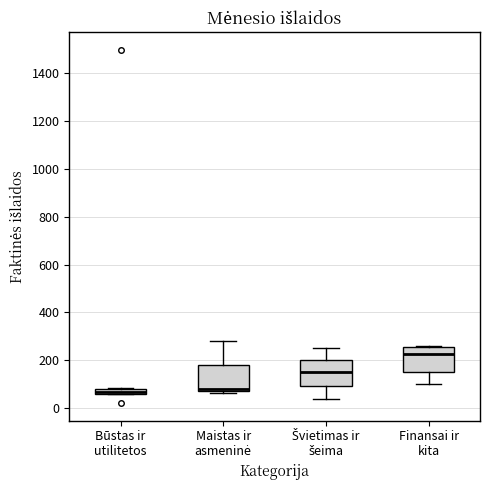

Which box's median line is the highest?

Finansai ir kita